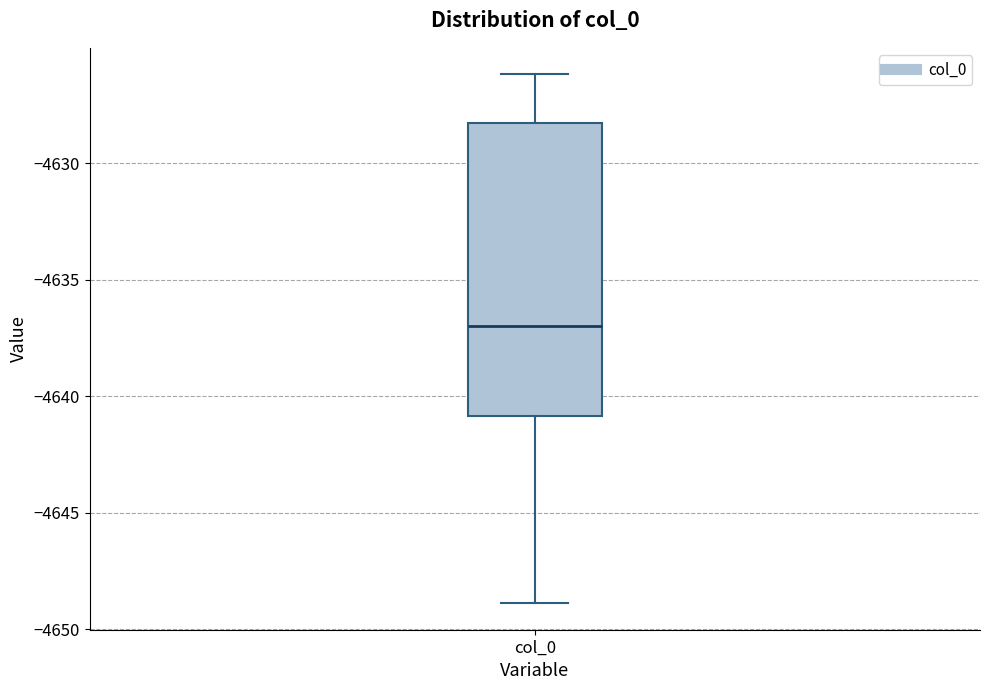

Transcribe this box plot: give where the median line is, the range the box spans, and where the two whiskers end, as read against the y-axis. The values are not printed on the chart, so give them approximately, as read against the axis.

median -4637.0, box -4641.0 to -4628.5, whiskers -4649.0 to -4626.0